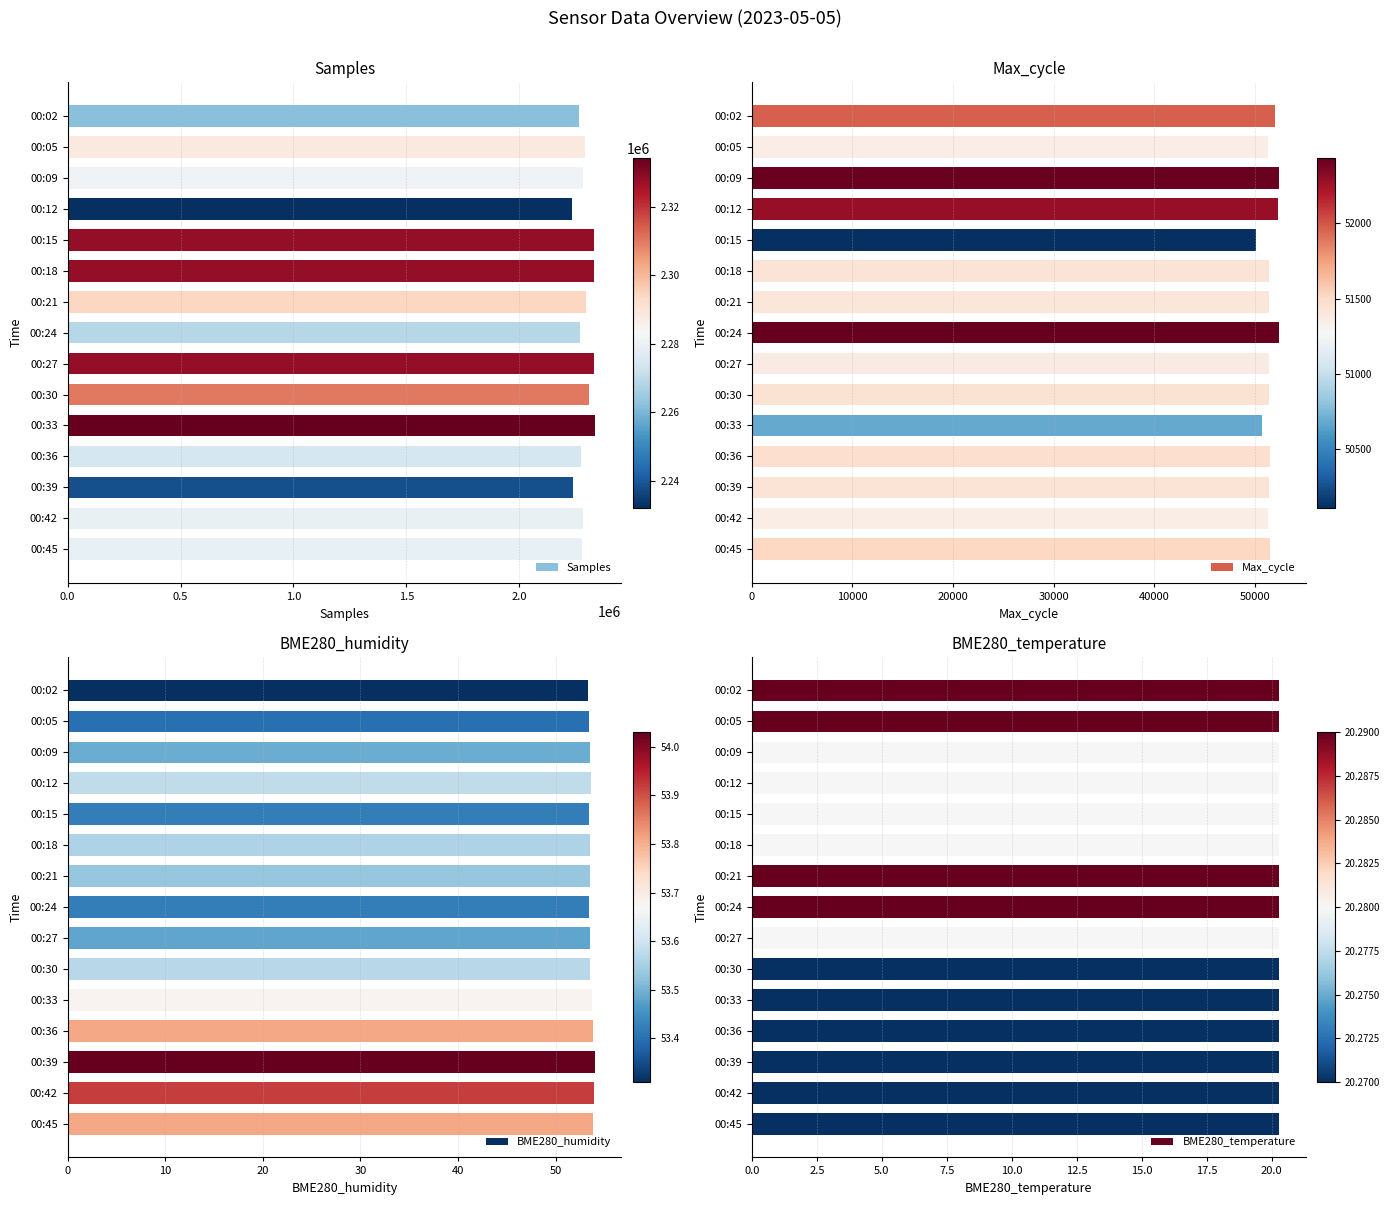

What is the difference between the second highest and minimum values in the Samples series?

95972